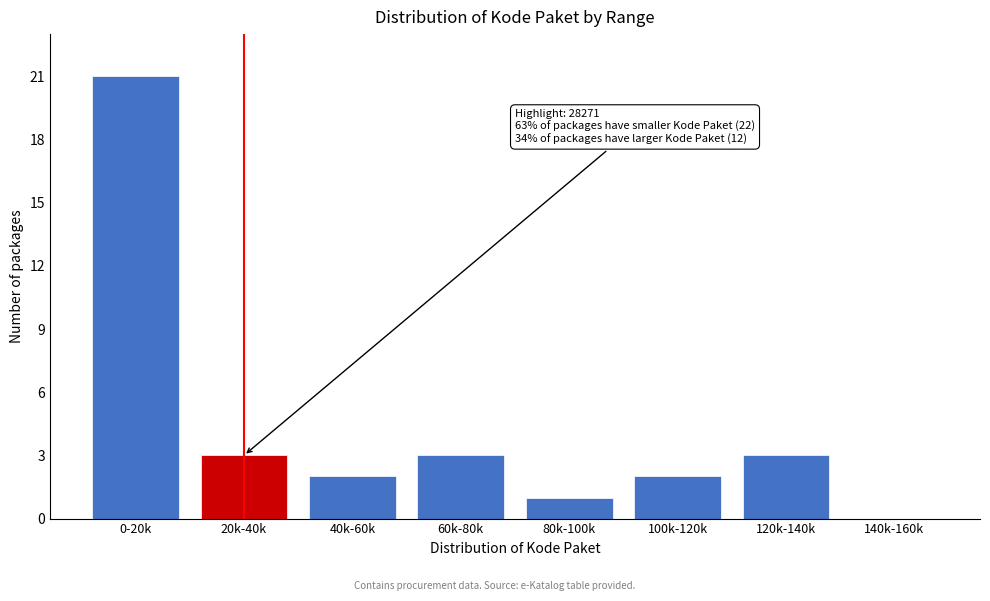

Reading left to right, transcribe all the data shown in this chart.

0-20k=21	20k-40k=3	40k-60k=2	60k-80k=3	80k-100k=1	100k-120k=2	120k-140k=3	140k-160k=0